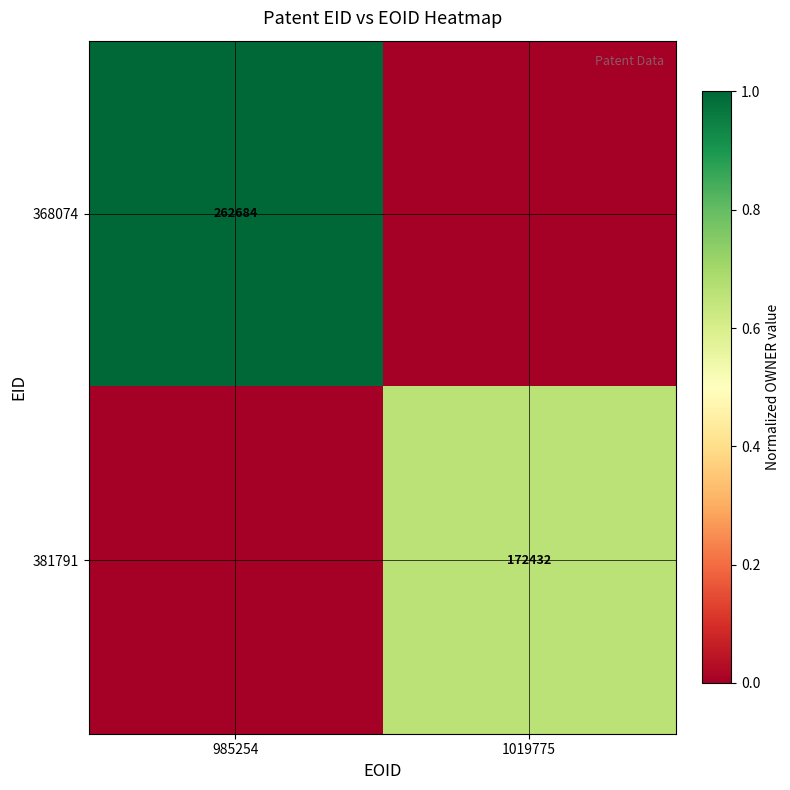

The value of 368074 at 985254 is 262684. True or false?

True